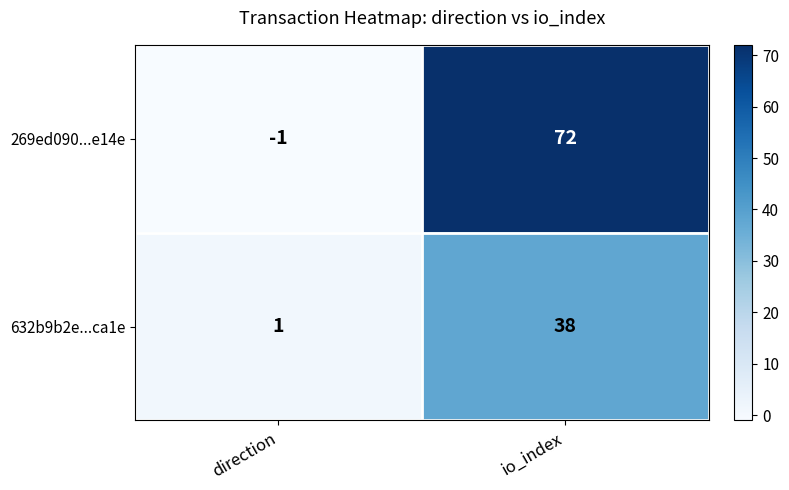

Reading right to left, list all the values displayed in this chart.

269ed090...e14e: io_index=72	direction=-1
632b9b2e...ca1e: io_index=38	direction=1